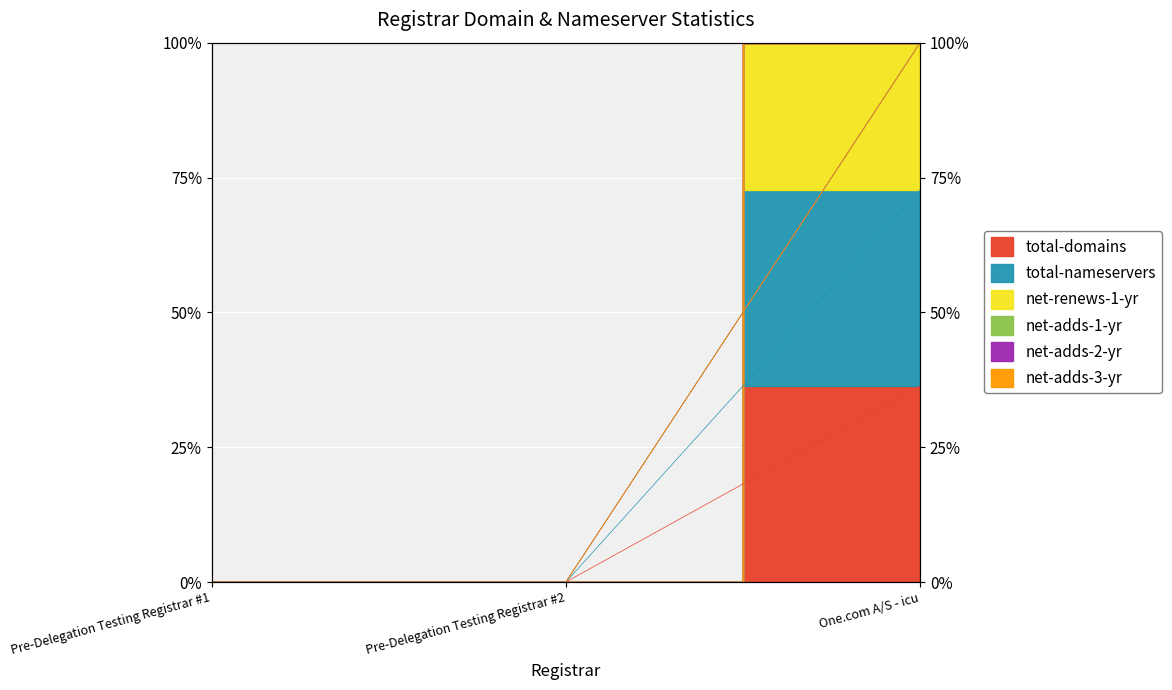

The value of total-domains at Pre-Delegation Testing Registrar #1 is 0.0. True or false?

True